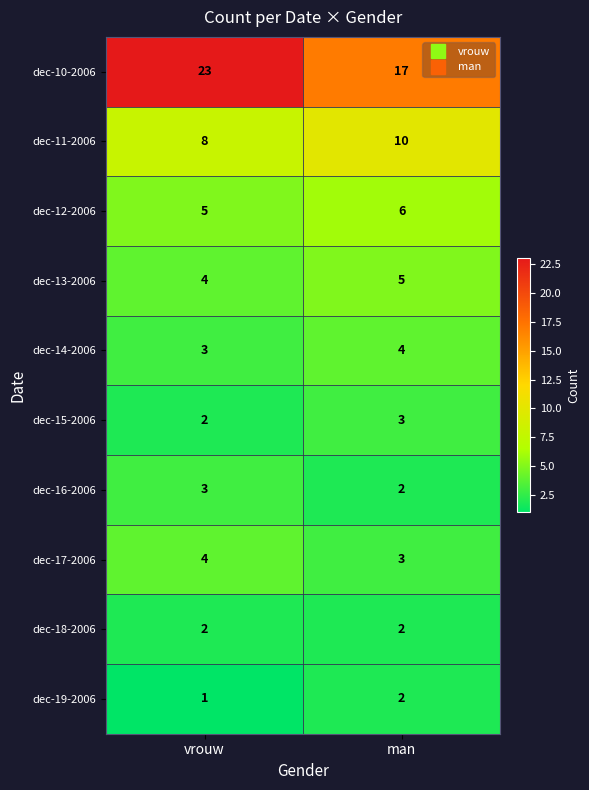

List the labels in order of dec-13-2006 value, largest first.

man, vrouw